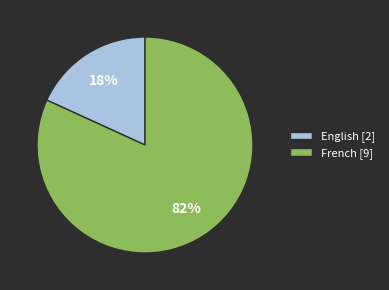

Which category accounts for the majority?

French